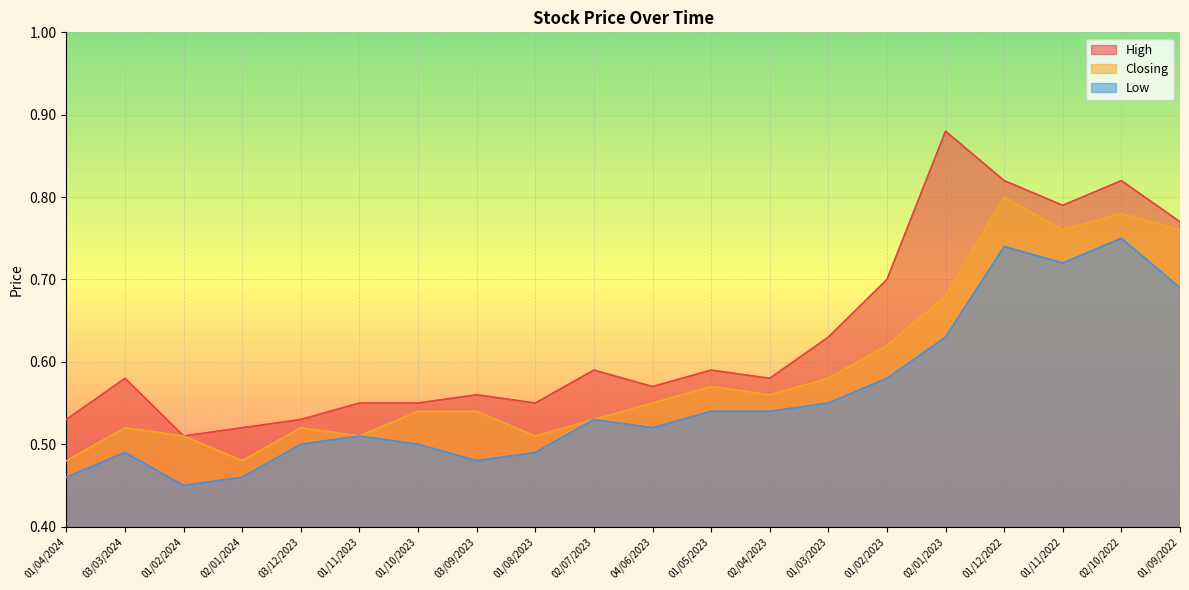

Which series has the largest total across all categories?

High